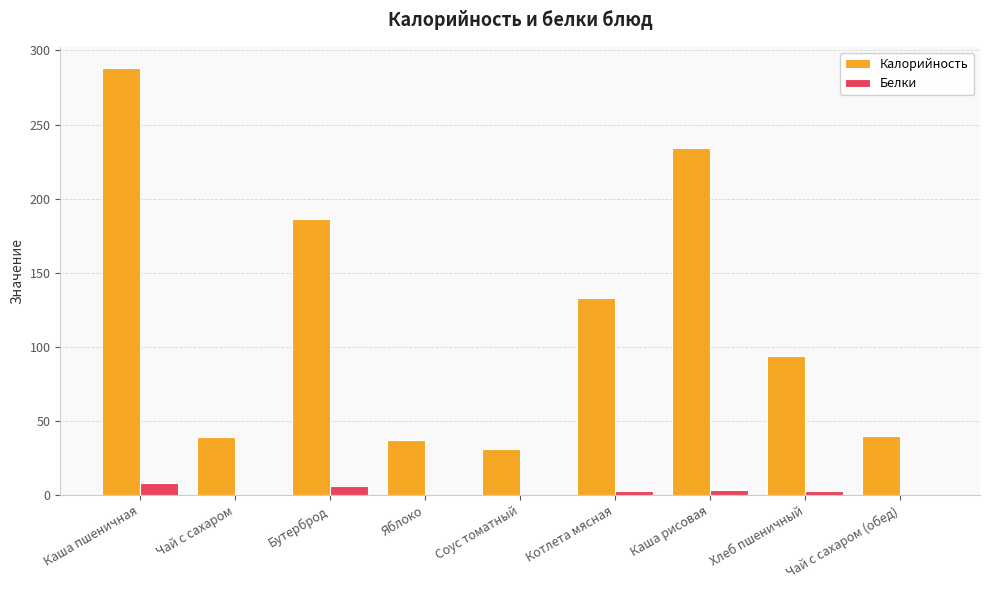

Is the value of Калорийность at Чай с сахаром greater than the value of Белки at Чай с сахаром (обед)?

Yes